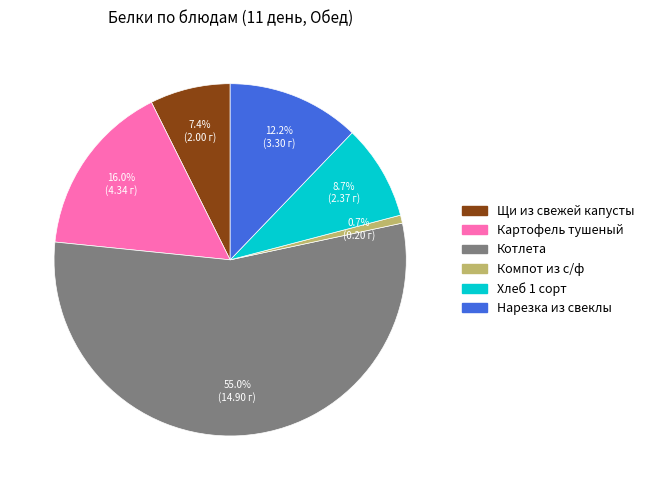

Count the number of slices in the pie.

6